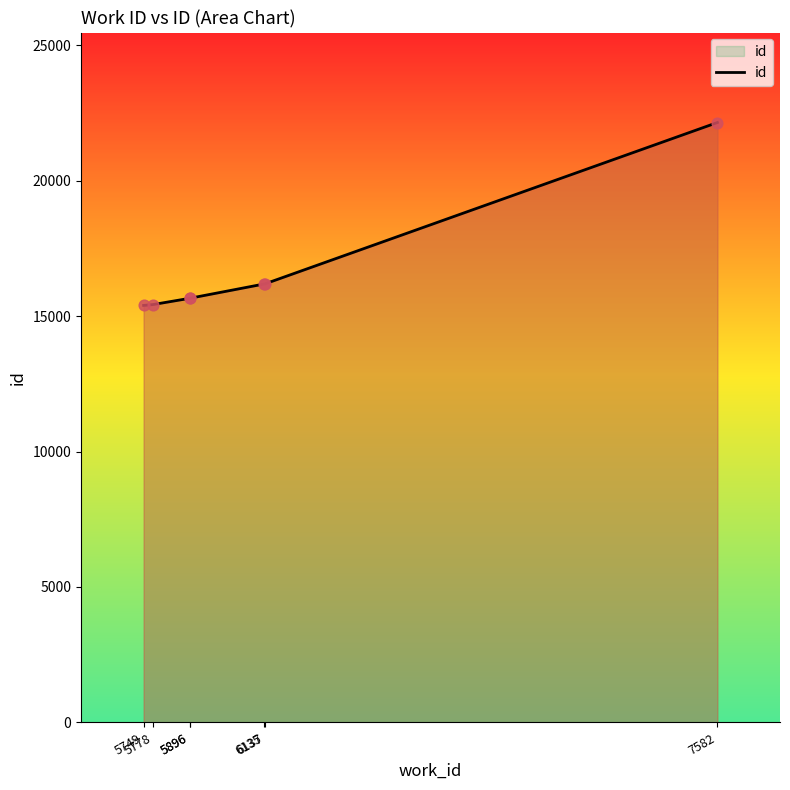

What is the change in value from 6135 to 6137?

+4